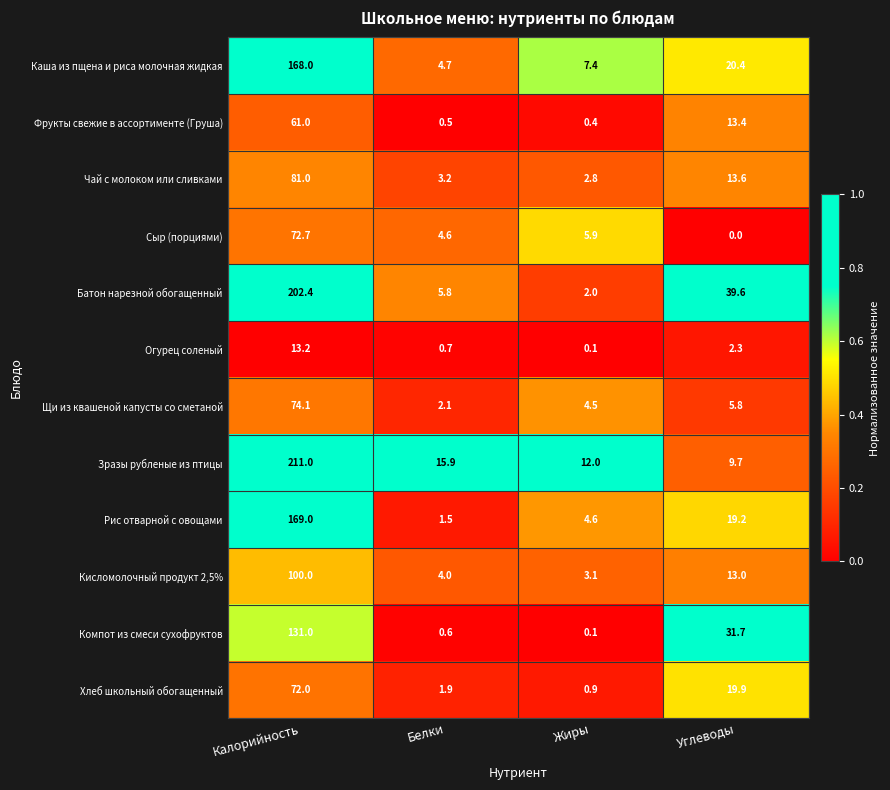

True or false: Батон нарезной обогащенный has a value of 2.0 at Жиры.

True